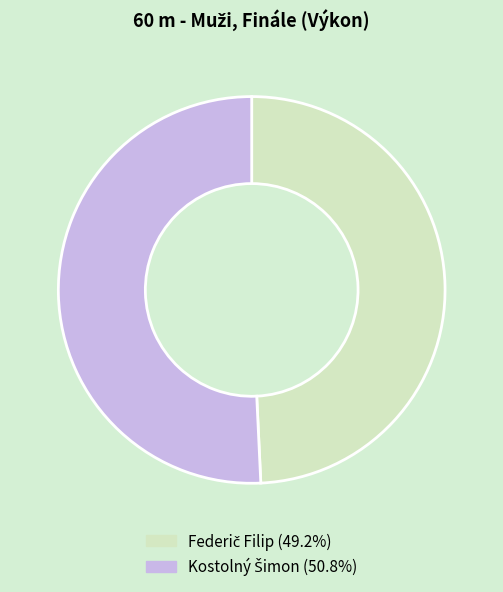

Does any single category account for the majority?

Yes